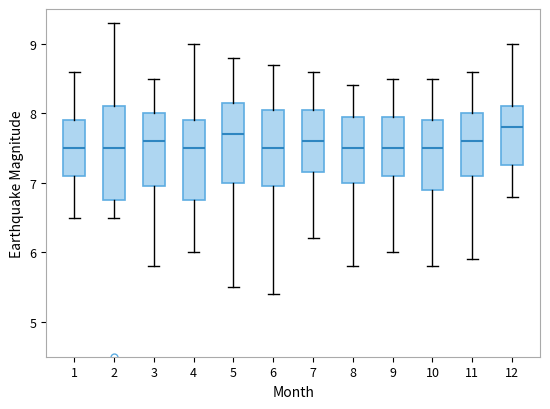

Which box is the tallest, from its lower edge to its upper edge?

2